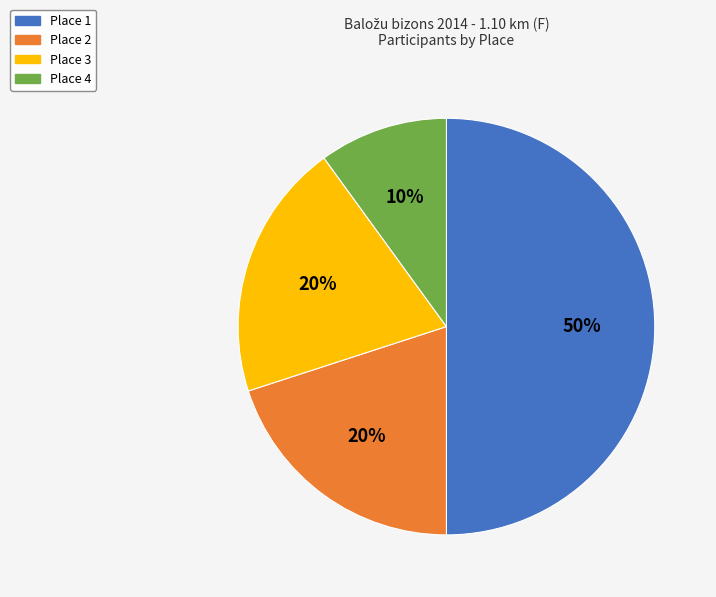

Which category has the smallest portion of the pie?

Place 4